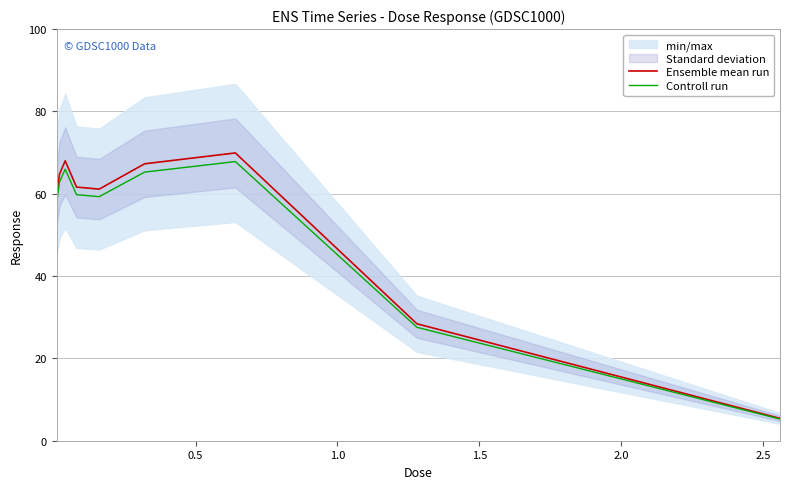

True or false: Ensemble mean run and Controll run cross at least once.

False